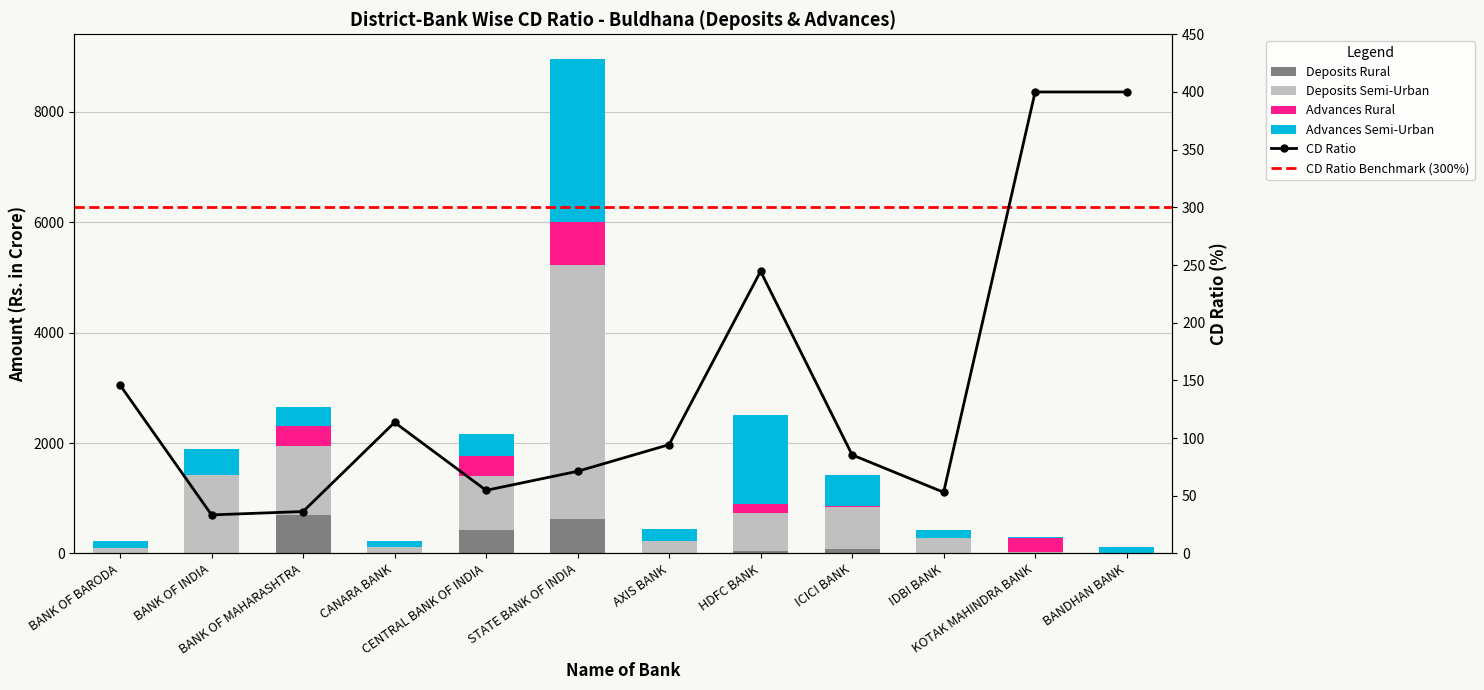

What is the difference between the maximum and minimum values in the Deposits Rural series?

688.9